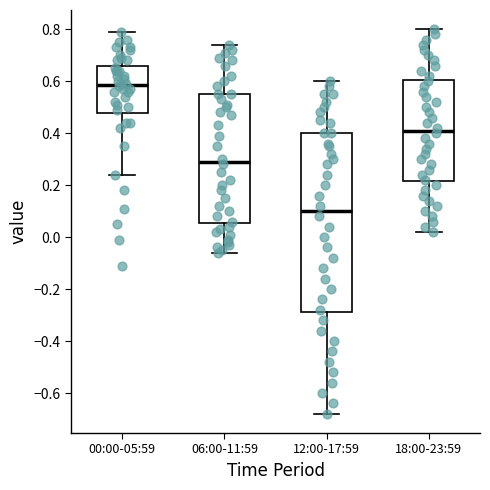

Where does the upper whisker of the box for 18:00-23:59 end on the y-axis? The values are not printed on the chart, so give them approximately, as read against the axis.

0.80